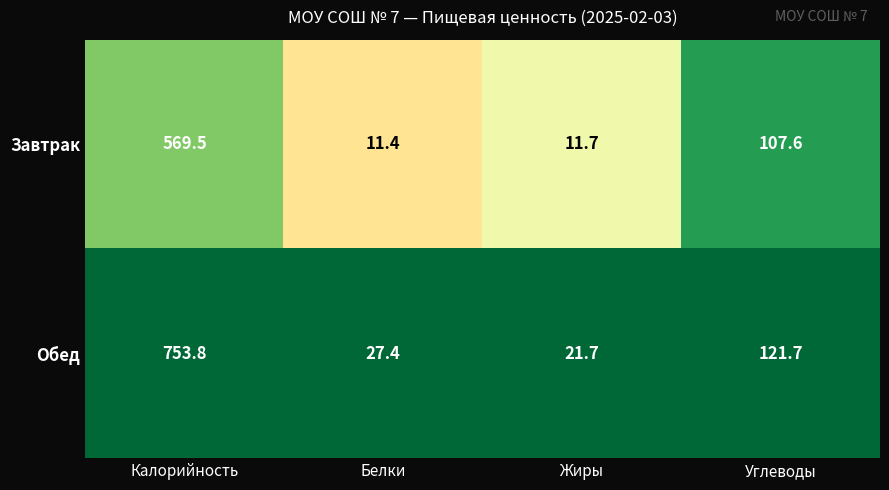

The Обед series shows 121.7 at Углеводы. True or false?

True